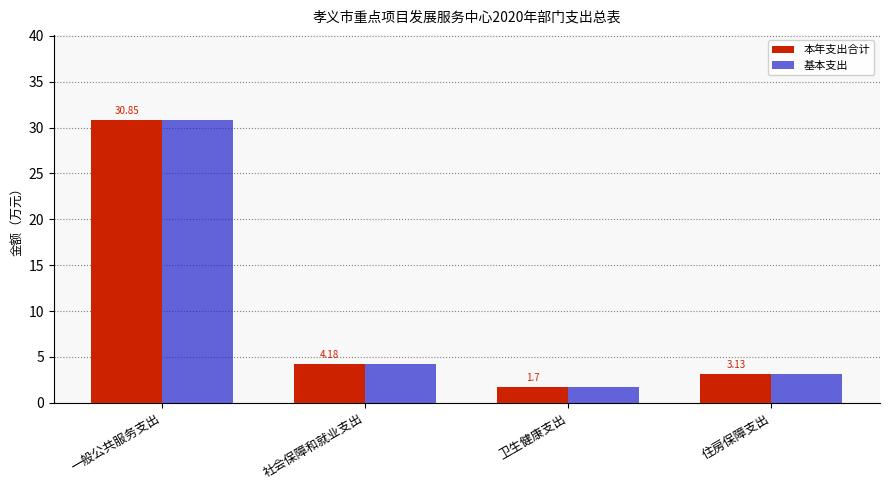

What is the label of the 1st bar from the right?

住房保障支出